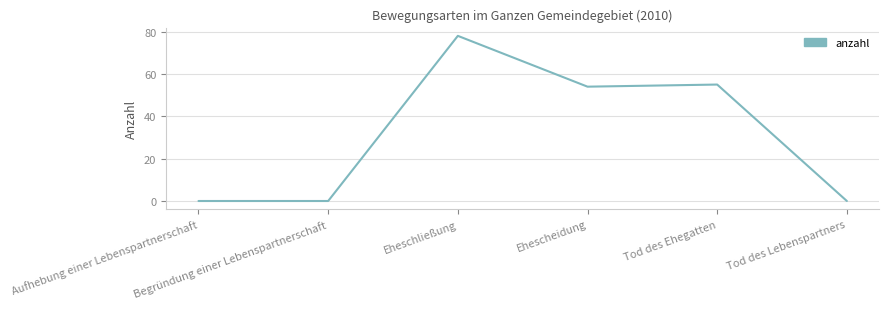

True or false: there are more than 2 points higher than both neighbors.

False